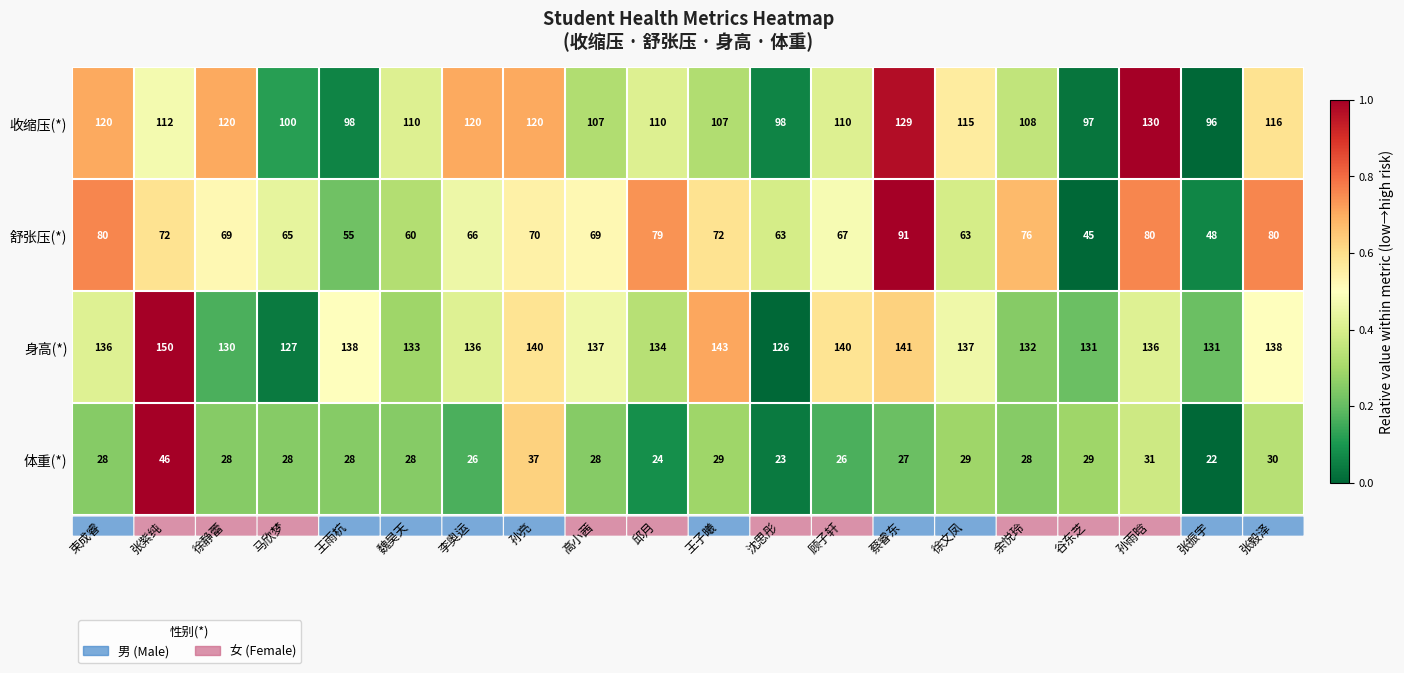

Which series has the largest total across all categories?

身高(*)